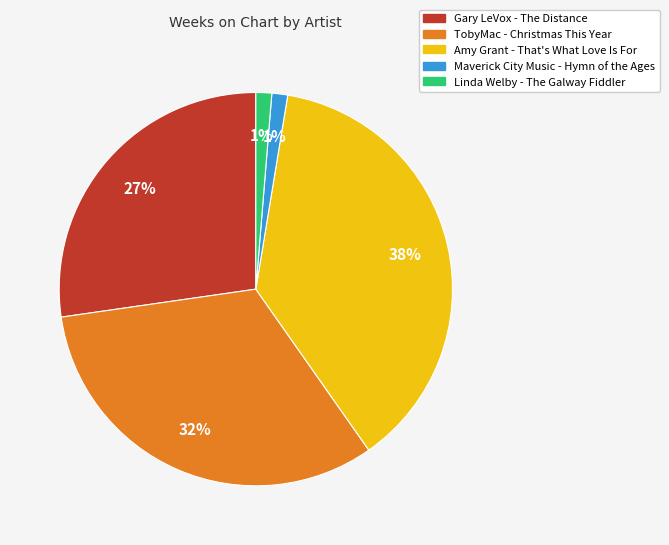

The Gary LeVox - The Distance slice represents 34% of the pie. True or false?

False